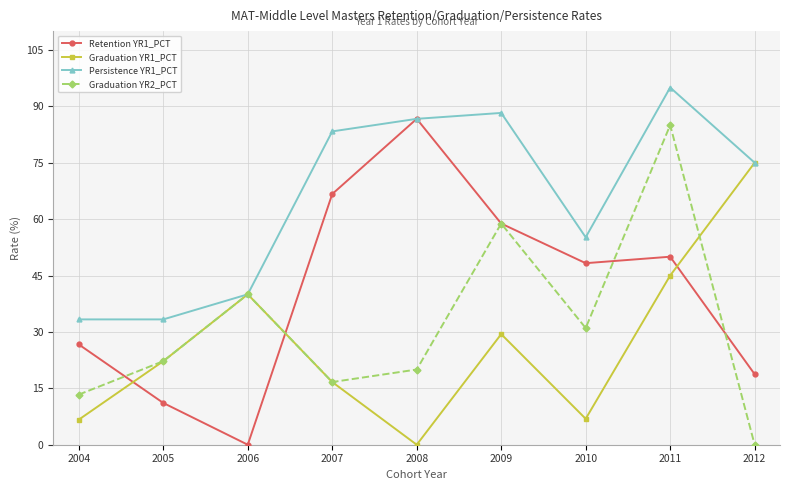

At which label is Retention YR1_PCT closest to 43?

2010